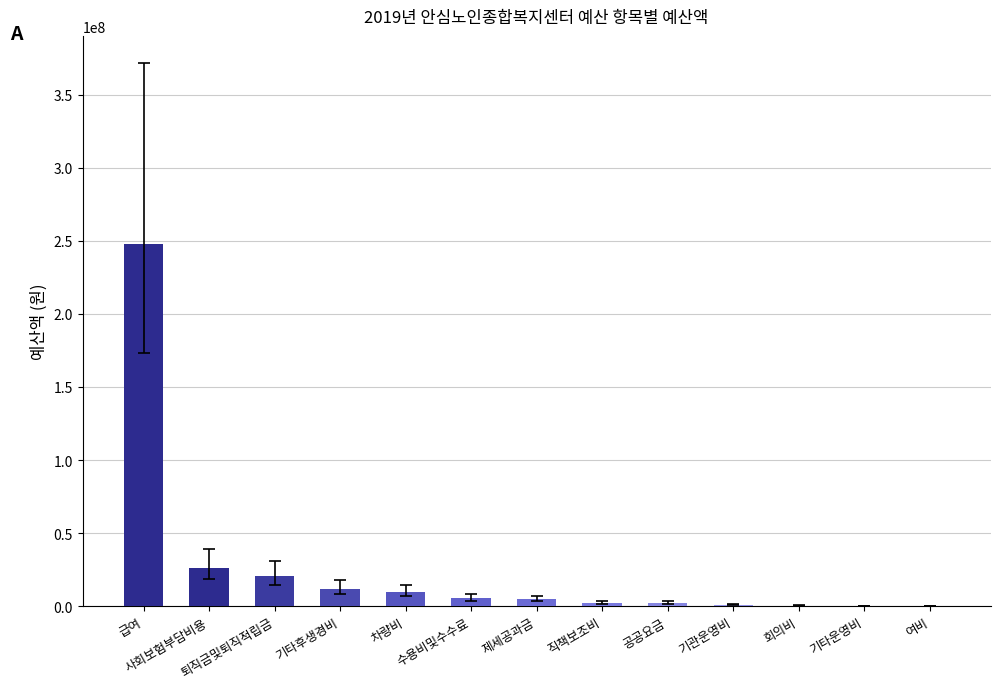

What is the change in value from 퇴직금및퇴직적립금 to 직책보조비?

-18240000